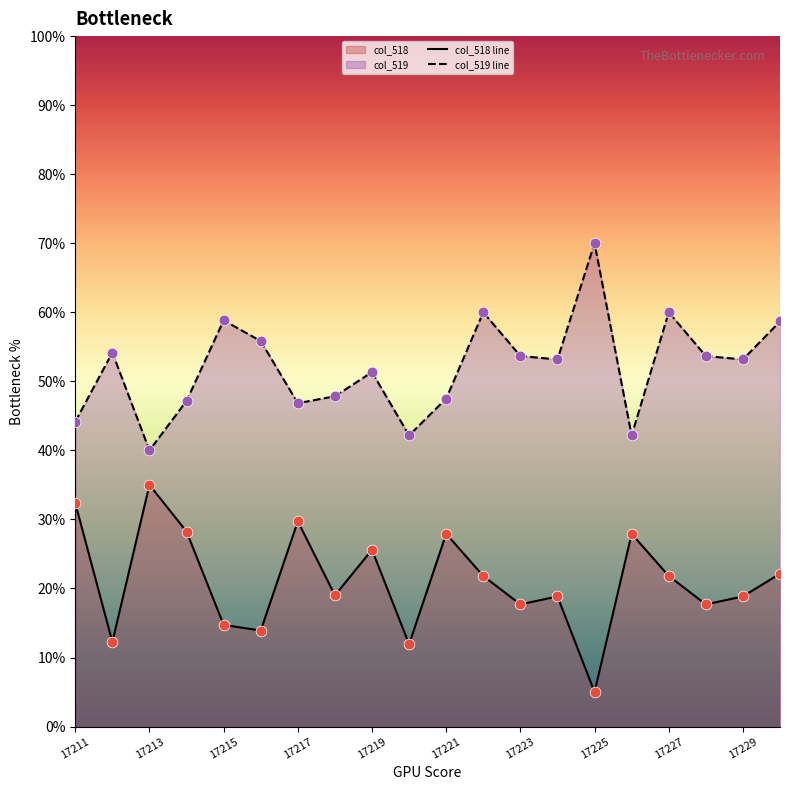

At which category is the sum across all series the highest?

11